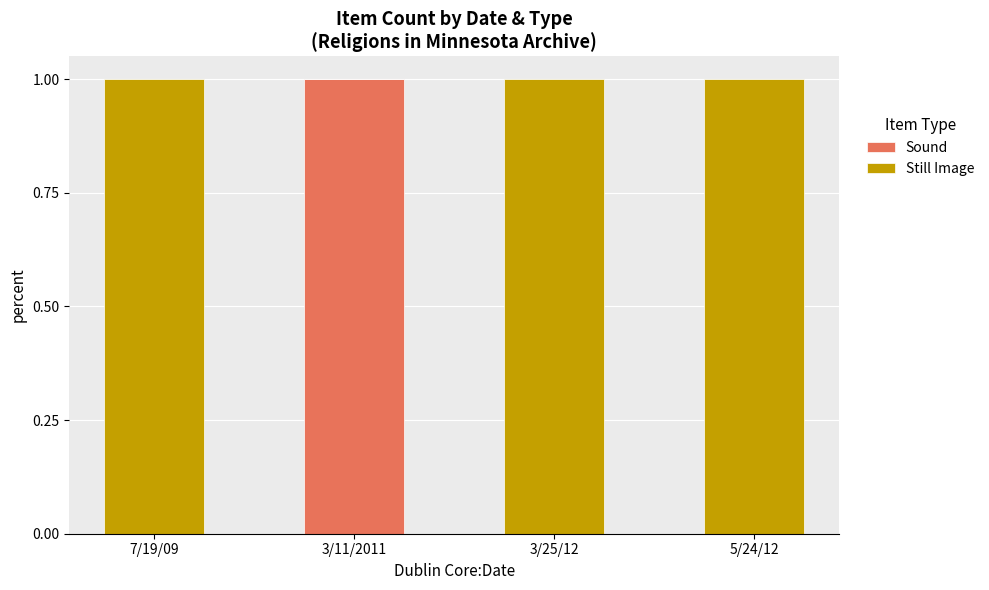

The Sound series shows -1 at 7/19/09. True or false?

False